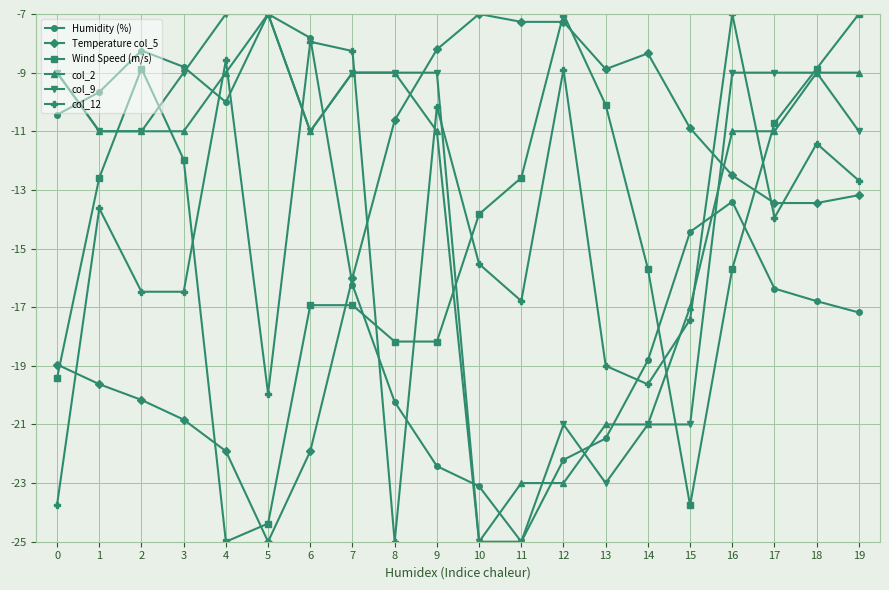

What is the value of the col_9 point at the 13th from the left?

-21.0